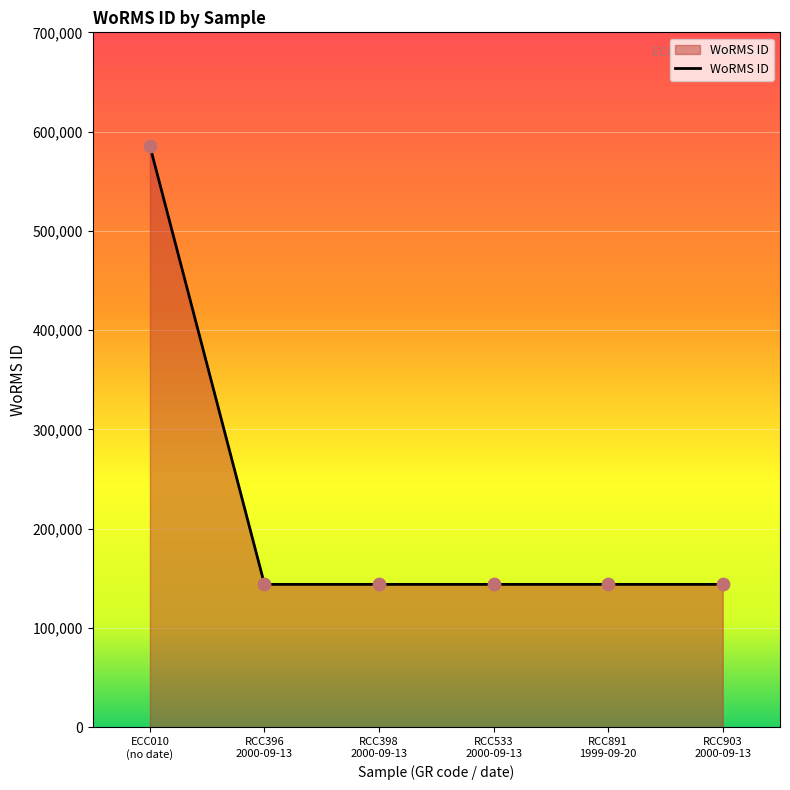

What is the greatest value displayed?

585403